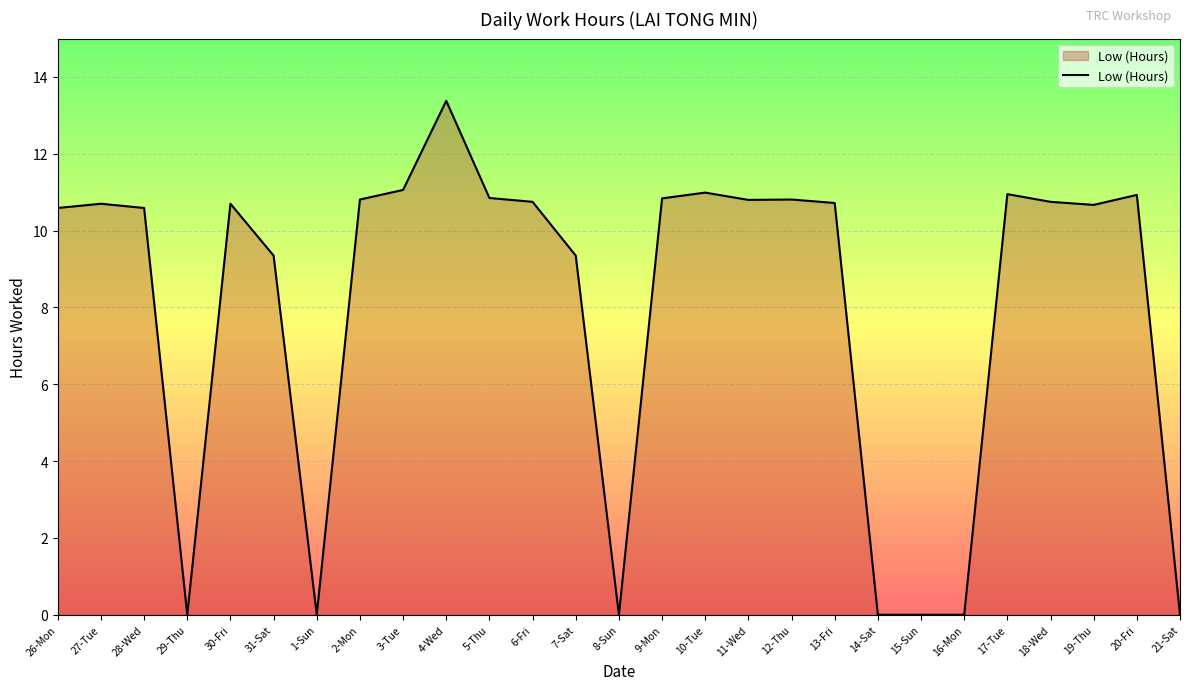

How many lines are shown in the chart?

1